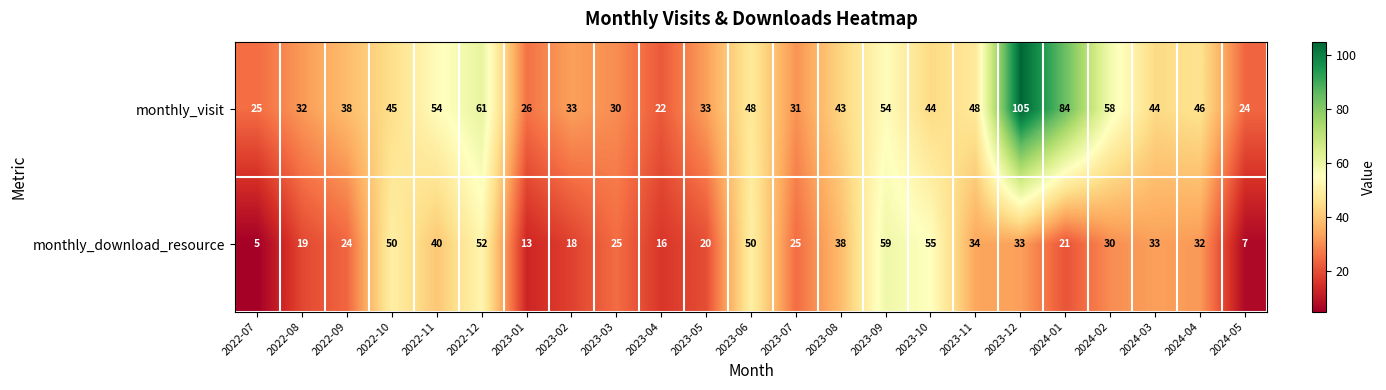

Which series has the widest spread of values?

monthly_visit